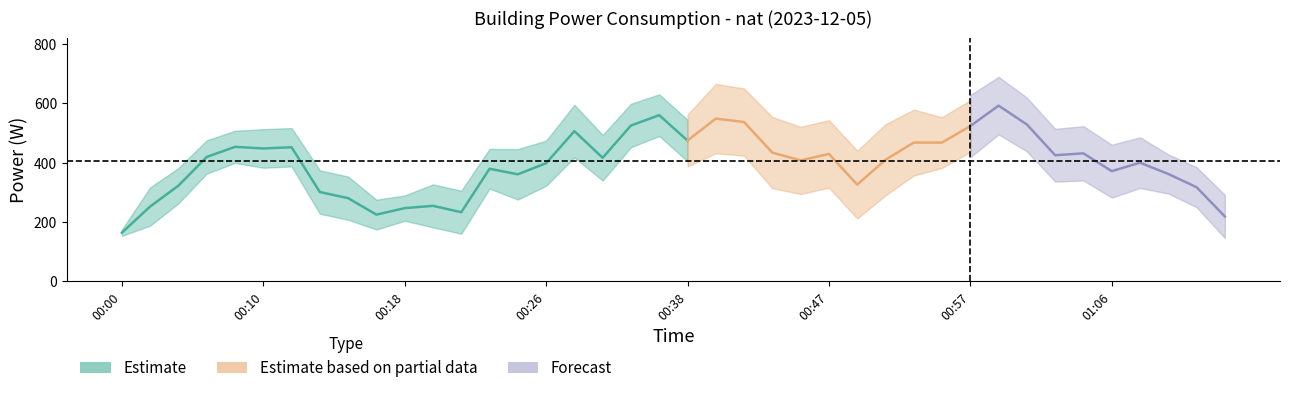

What is the value of the 8th point from the left?

297.7